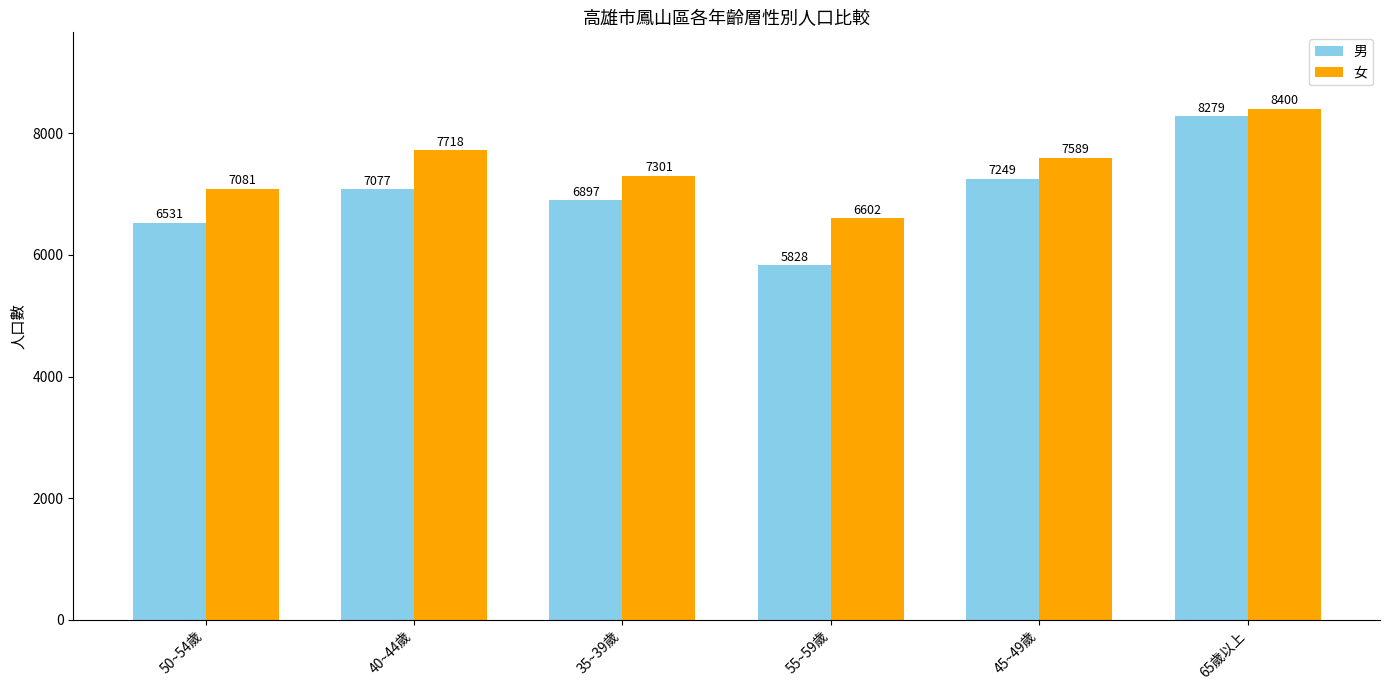

Reading left to right, extract all data points from this chart.

男: 6531	7077	6897	5828	7249	8279
女: 7081	7718	7301	6602	7589	8400